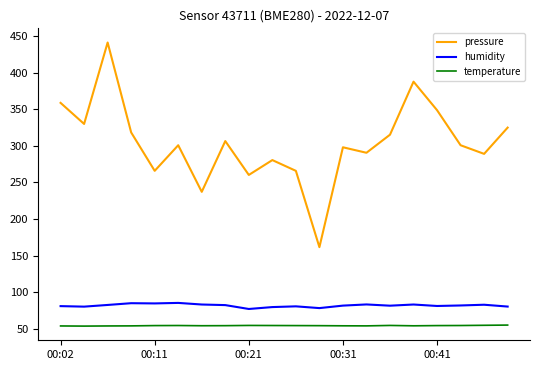

What is the difference between the maximum and minimum values in the pressure series?

279.7